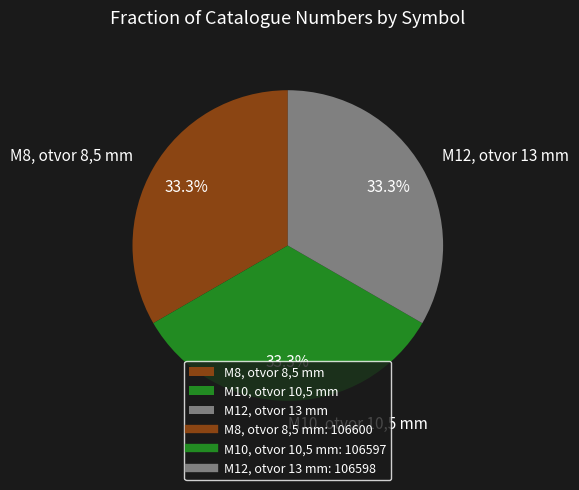

How many segments does this pie chart have?

3